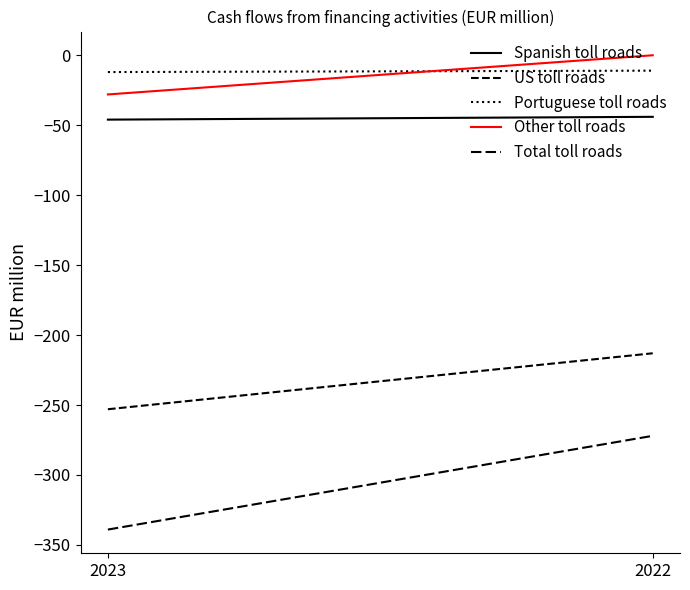

The Portuguese toll roads series shows -12 at 2023. True or false?

True